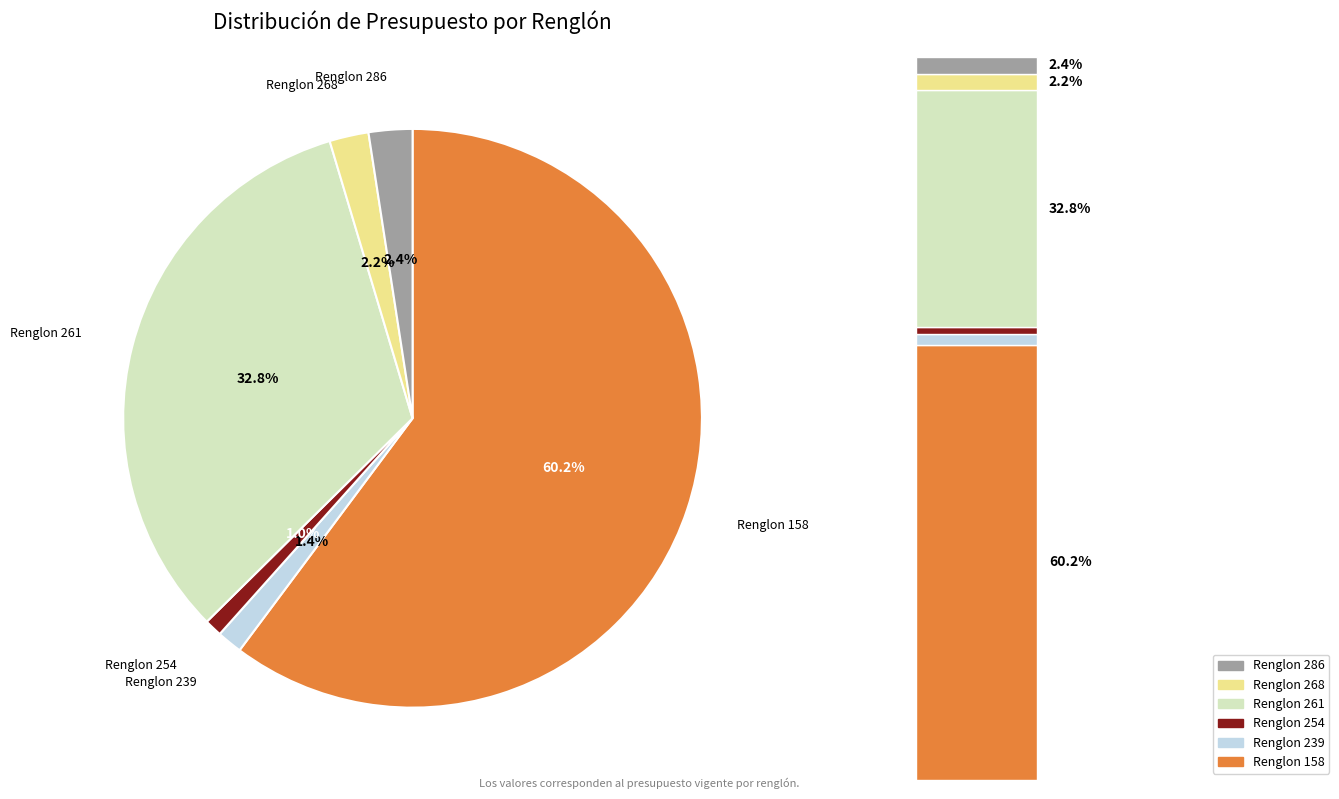

To the nearest percent, what is the average slice percentage?

17%